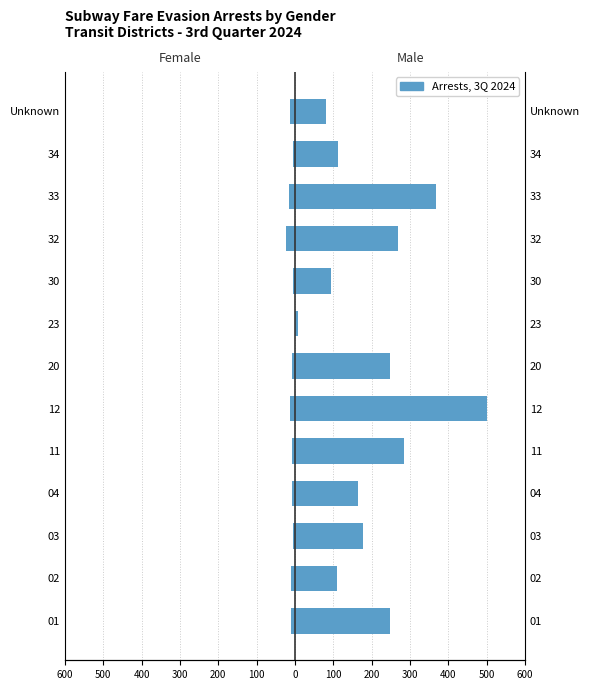

The value at 12 is -12. True or false?

True